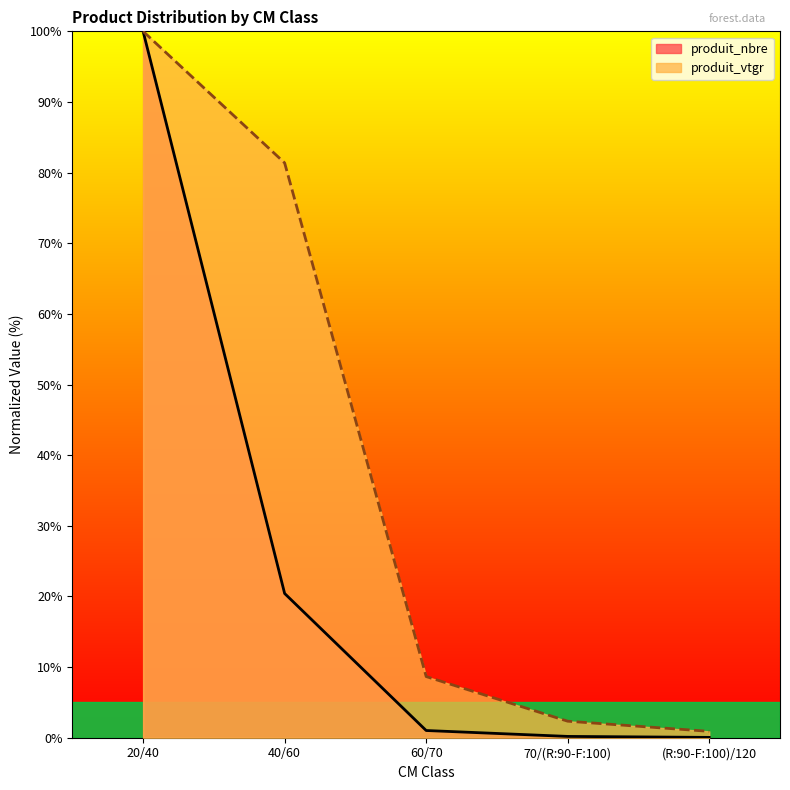

What value does the produit_vtgr series have at 40/60?

81.4